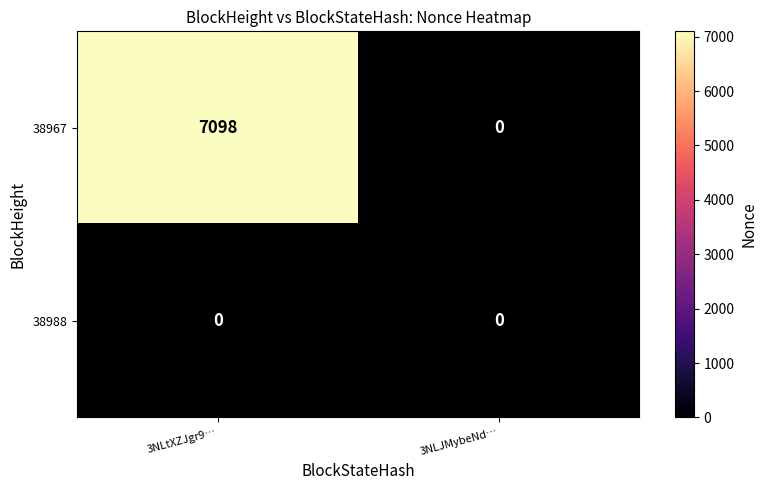

How many categories are shown in the chart?

2